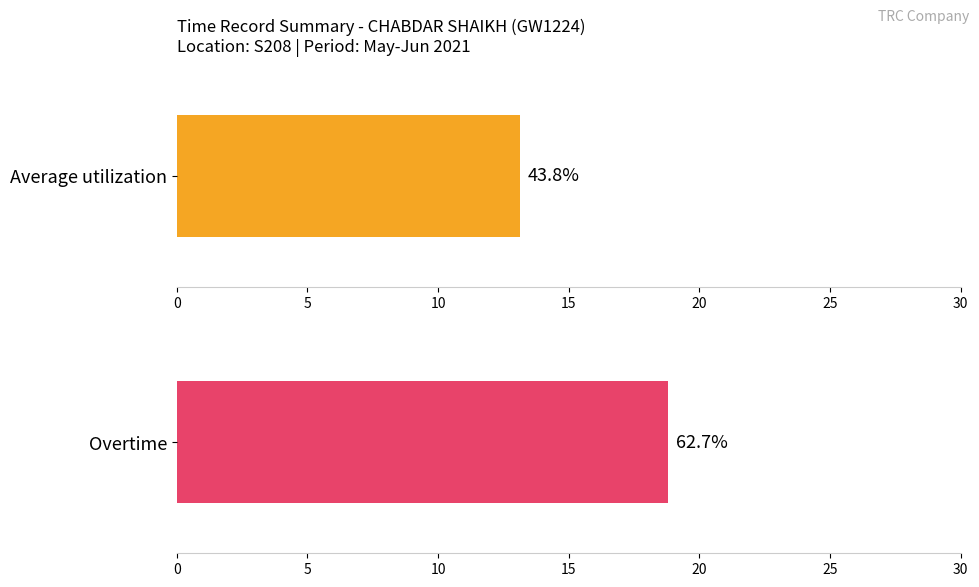

The value of Overtime at 6-Sun is 14.7. True or false?

False